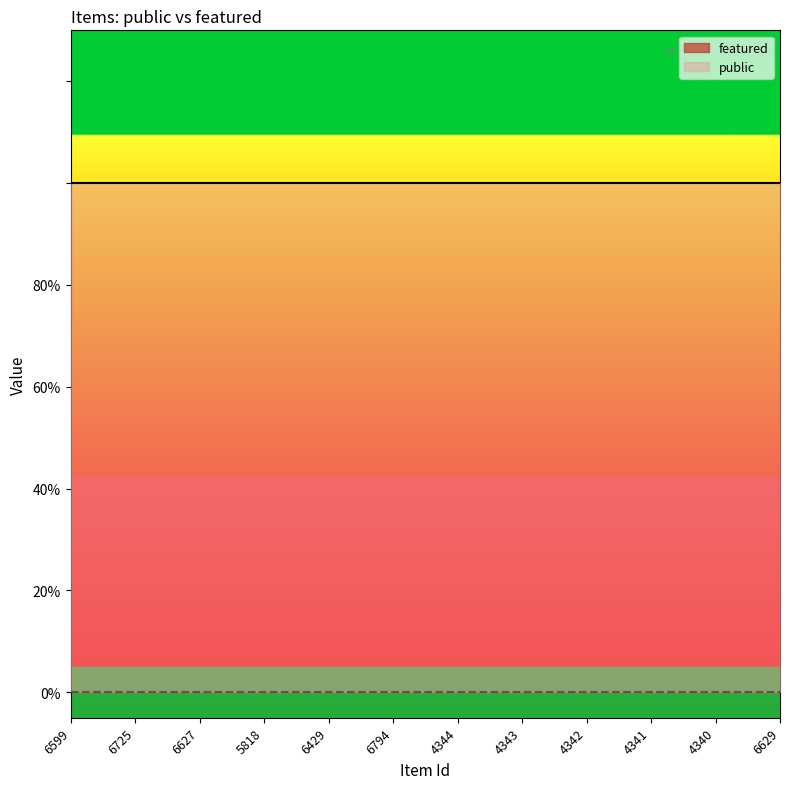

True or false: public and featured cross at least once.

False